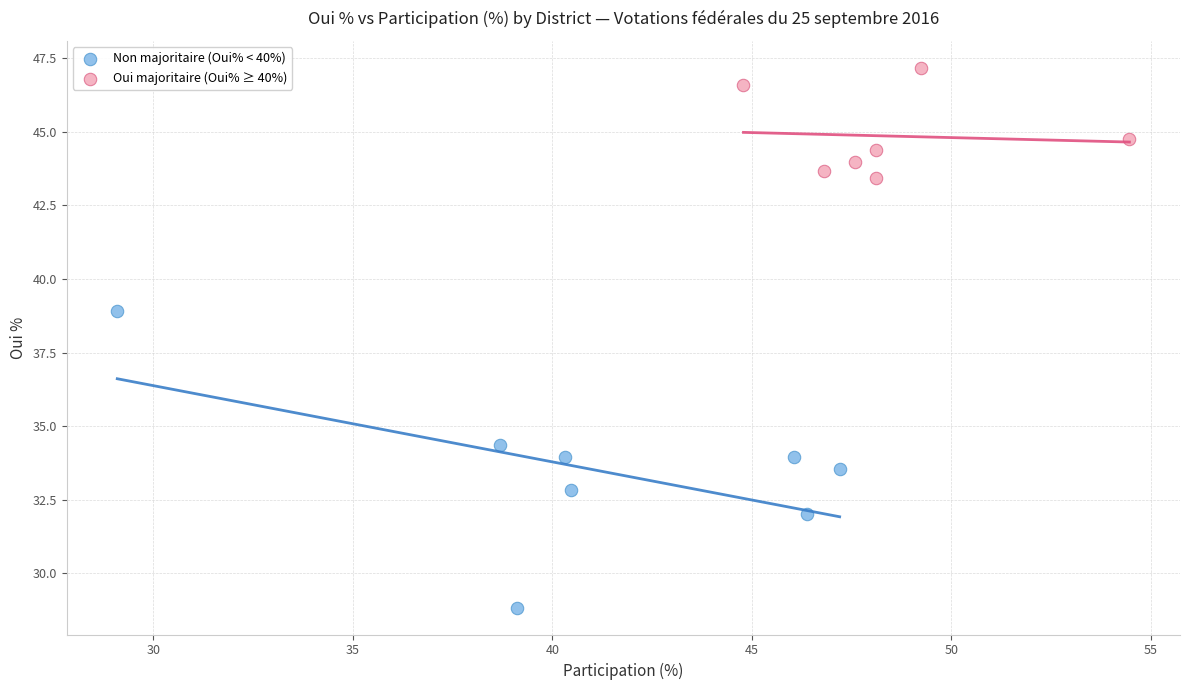

Which series contains the lowest Y value?

Non majoritaire (Oui% < 40%)